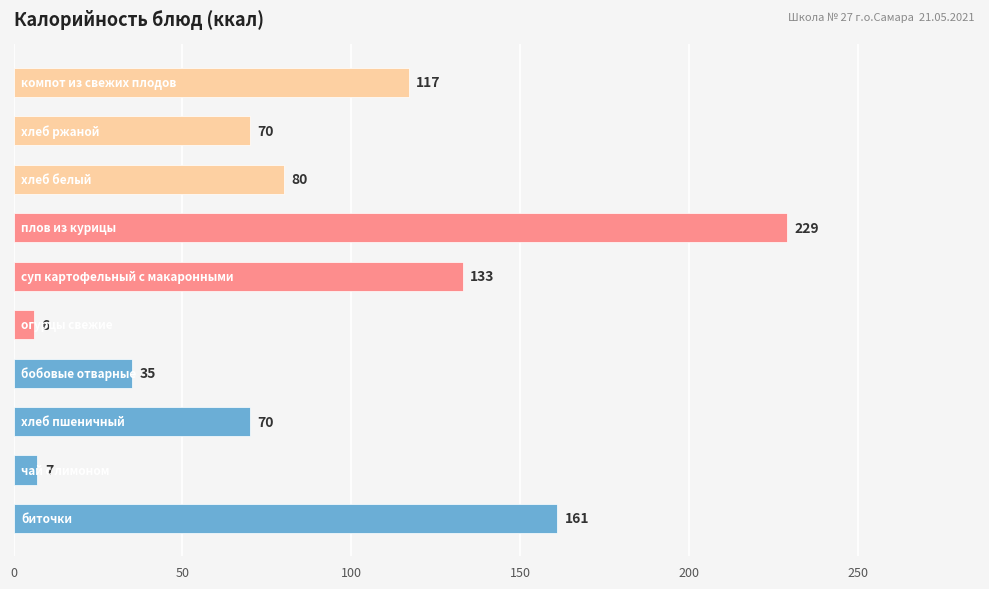

What is the greatest value displayed?

229